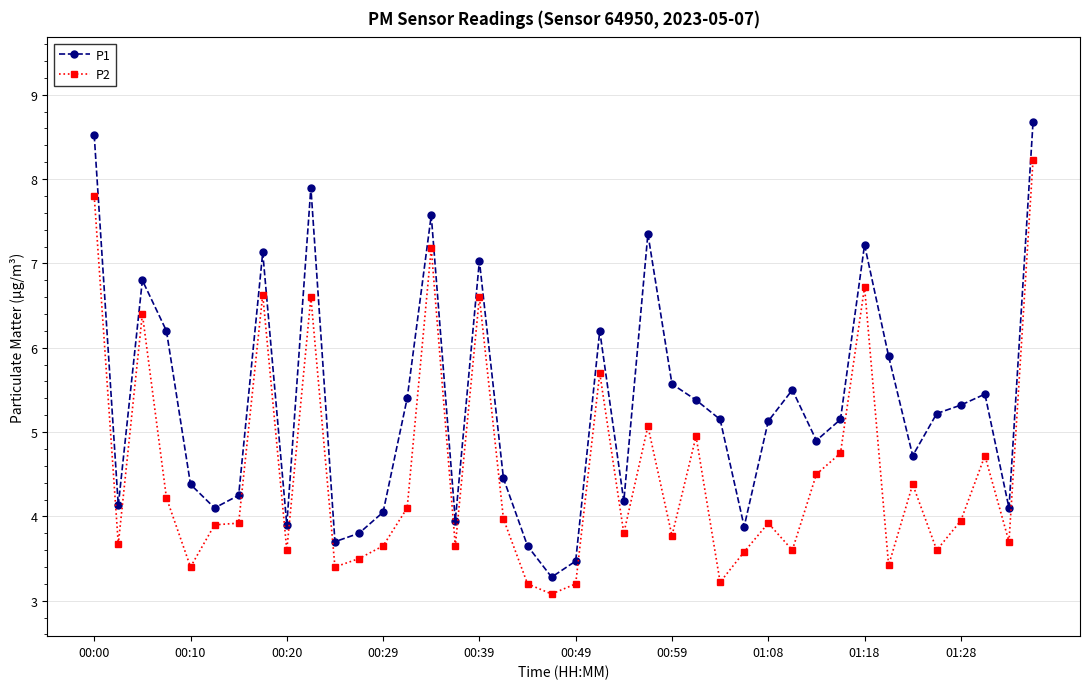

Does the chart display data point markers on the line(s)?

Yes